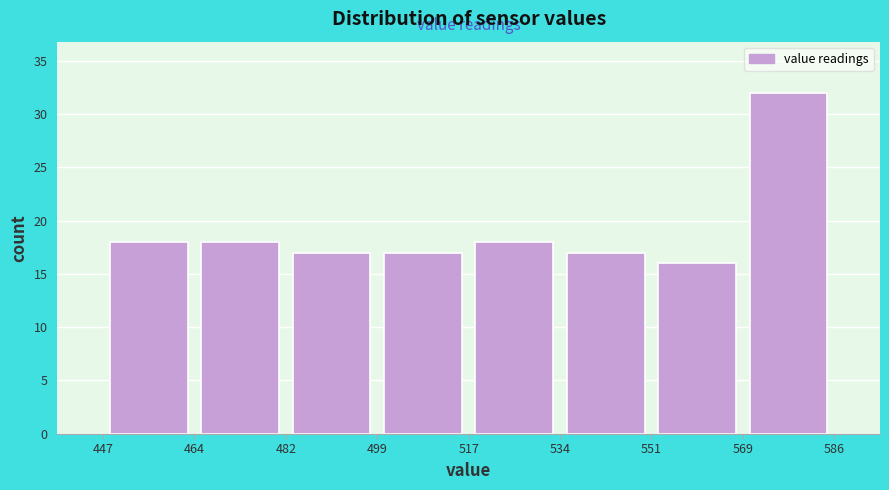

How tall is the bar that spans 499 to 517 on the x-axis? The values are not printed on the chart, so give them approximately, as read against the axis.

17